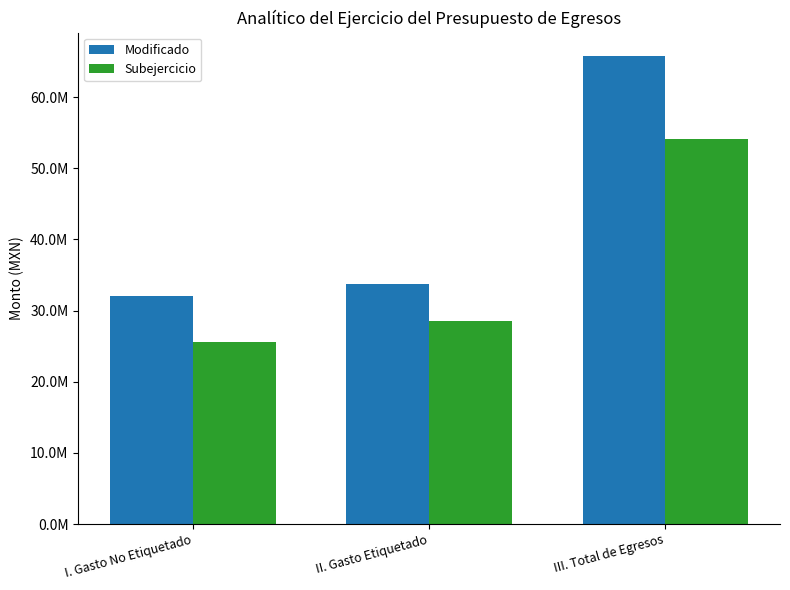

List the series in order of their overall mean, lowest first.

Subejercicio, Modificado